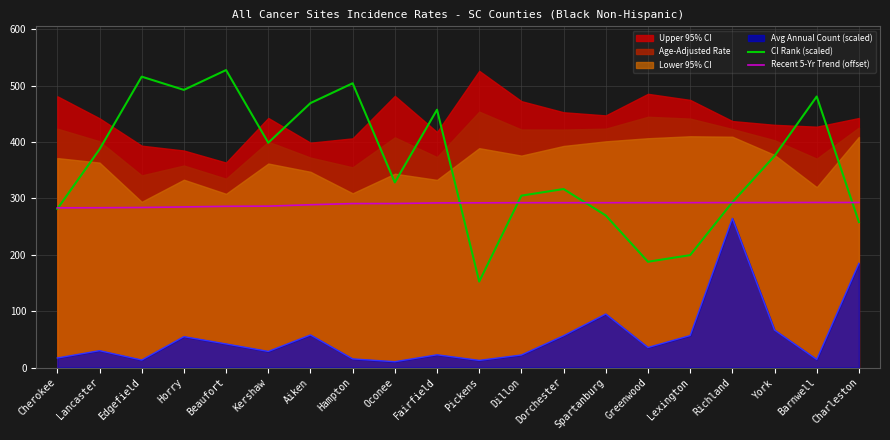

Is it true that Recent 5-Yr Trend (offset) equals 283.3 at Cherokee?

True